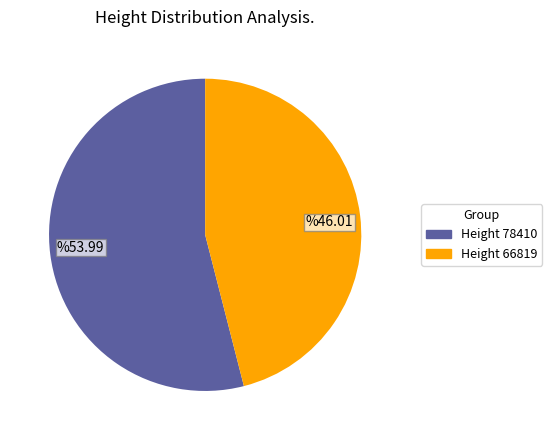

Count the number of slices in the pie.

2